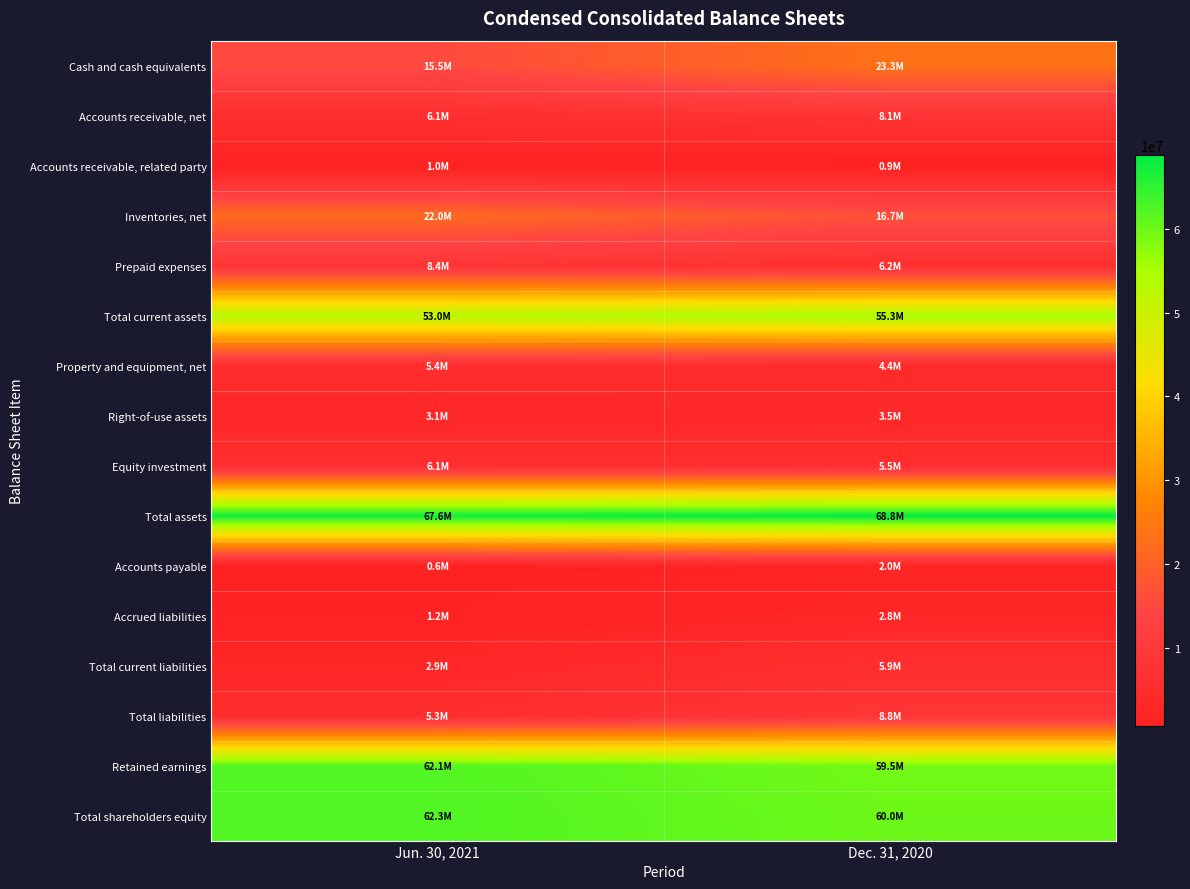

Count the number of data series in this chart.

16